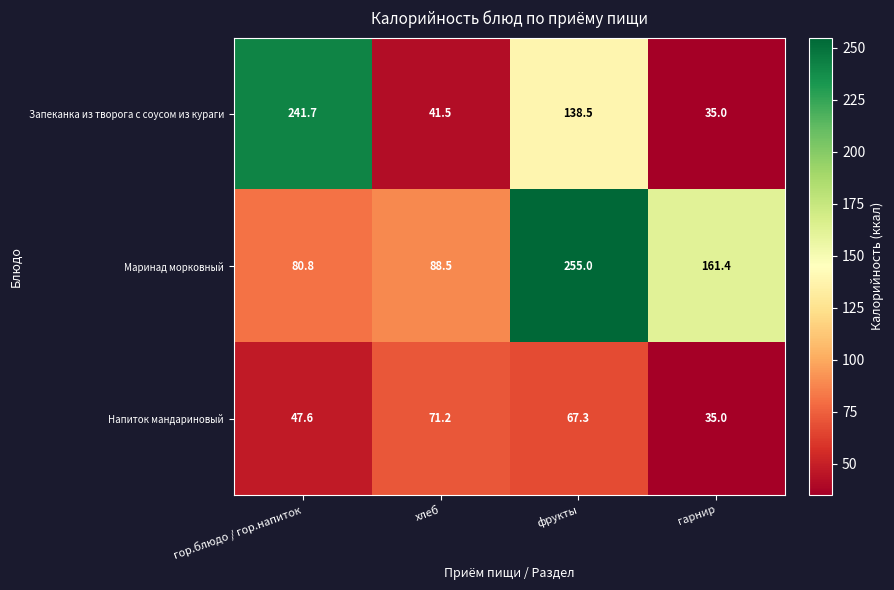

Reading left to right, what are all the values shown in this chart?

Запеканка из творога с соусом из кураги: гор.блюдо / гор.напиток=241.7	хлеб=41.5	фрукты=138.5	гарнир=35.0
Маринад морковный: гор.блюдо / гор.напиток=80.8	хлеб=88.5	фрукты=255.0	гарнир=161.4
Напиток мандариновый: гор.блюдо / гор.напиток=47.6	хлеб=71.2	фрукты=67.3	гарнир=35.0